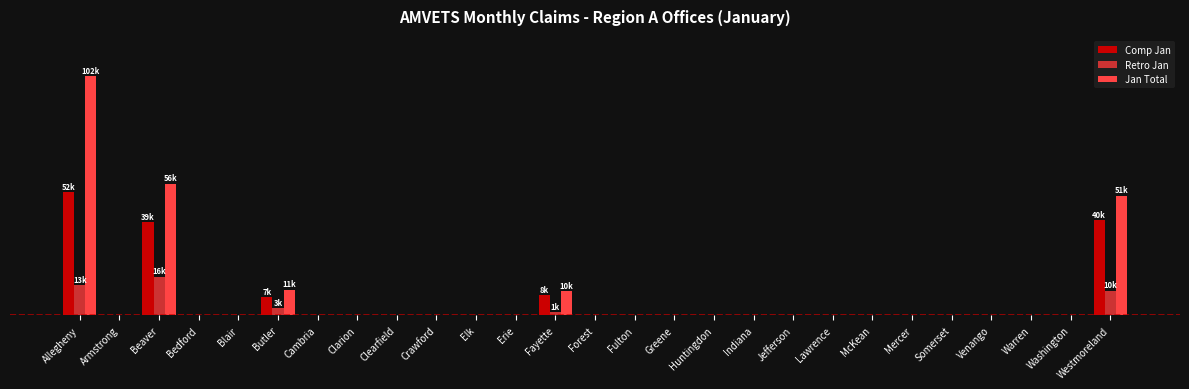

Reading right to left, what are all the values shown in this chart?

Comp Jan: Westmoreland=40815	Washington=0	Warren=0	Venango=0	Somerset=0	Mercer=0	McKean=0	Lawrence=0	Jefferson=0	Indiana=0	Huntingdon=0	Greene=0	Fulton=0	Forest=0	Fayette=8776	Erie=0	Elk=0	Crawford=0	Clearfield=0	Clarion=0	Cambria=0	Butler=7816	Blair=0	Bedford=0	Beaver=39974	Armstrong=0	Allegheny=52867
Retro Jan: Westmoreland=10603	Washington=0	Warren=0	Venango=0	Somerset=0	Mercer=0	McKean=0	Lawrence=0	Jefferson=0	Indiana=0	Huntingdon=0	Greene=0	Fulton=0	Forest=0	Fayette=1462	Erie=0	Elk=0	Crawford=0	Clearfield=0	Clarion=0	Cambria=0	Butler=3256	Blair=0	Bedford=0	Beaver=16621	Armstrong=0	Allegheny=13135
Jan Total: Westmoreland=51418	Washington=0	Warren=0	Venango=0	Somerset=0	Mercer=0	McKean=0	Lawrence=0	Jefferson=0	Indiana=0	Huntingdon=0	Greene=0	Fulton=0	Forest=0	Fayette=10238	Erie=0	Elk=0	Crawford=0	Clearfield=0	Clarion=0	Cambria=0	Butler=11072	Blair=0	Bedford=0	Beaver=56595	Armstrong=0	Allegheny=102810